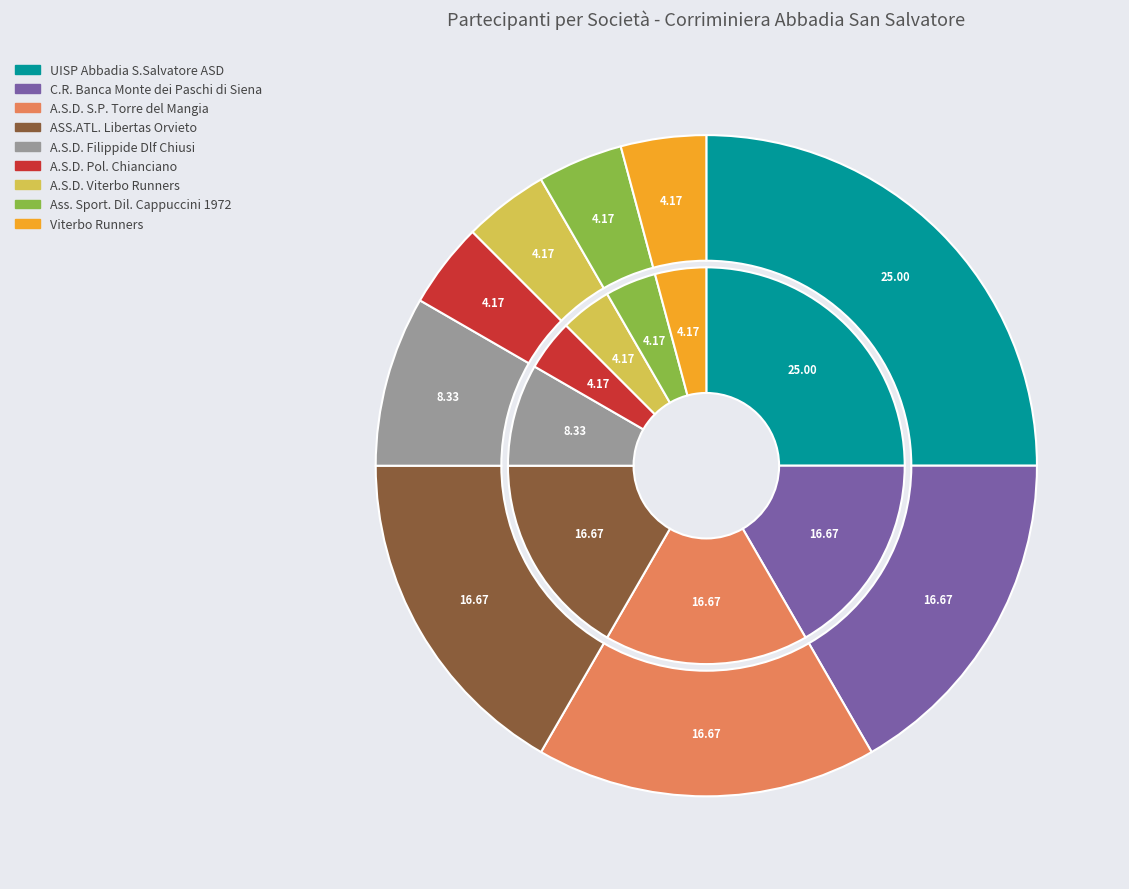

Does any single category account for the majority?

No